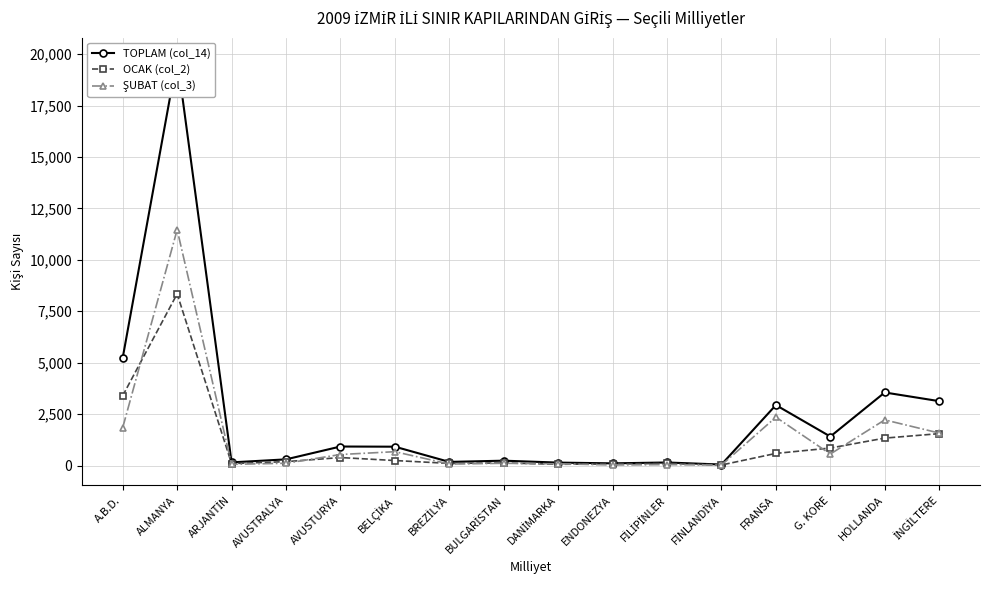

What is the approximate value of ŞUBAT (col_3) at DANİMARKA, to the nearest 100?

100